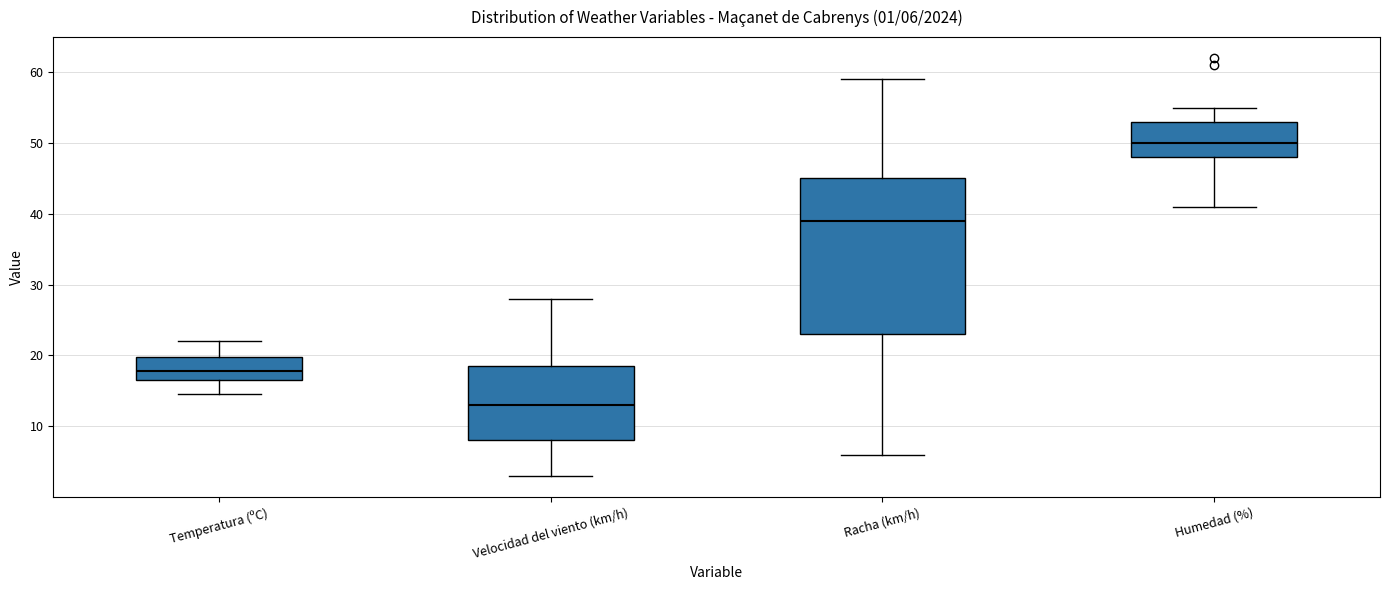

Which box is the tallest, from its lower edge to its upper edge?

Racha (km/h)